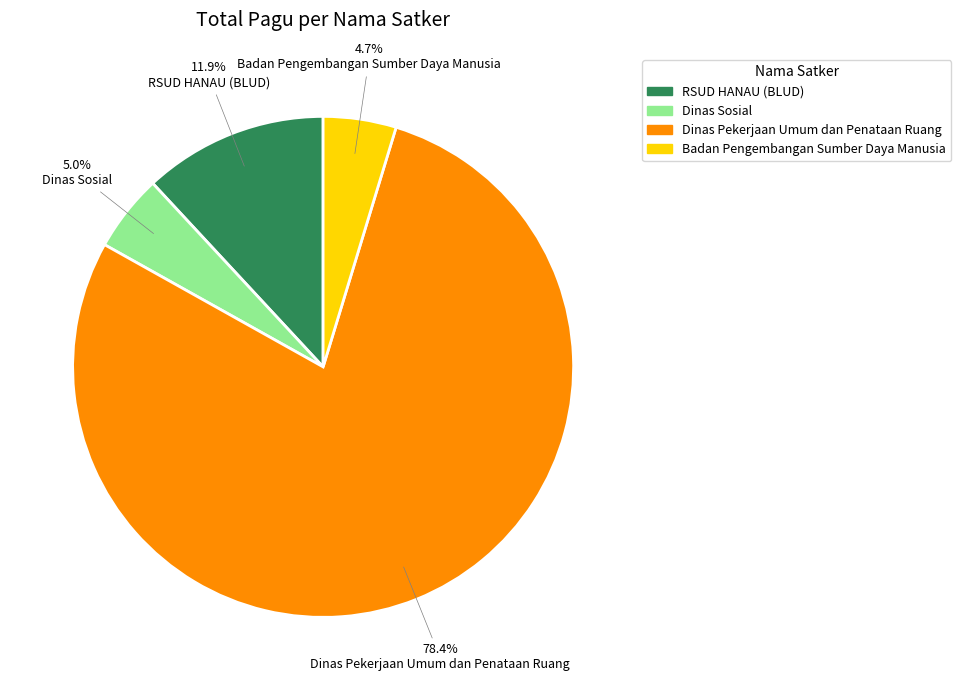

Is there any slice that represents more than half of the pie?

Yes